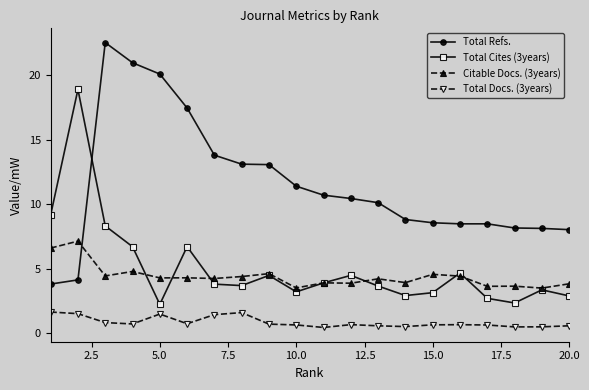

Does the chart have visible grid lines?

No